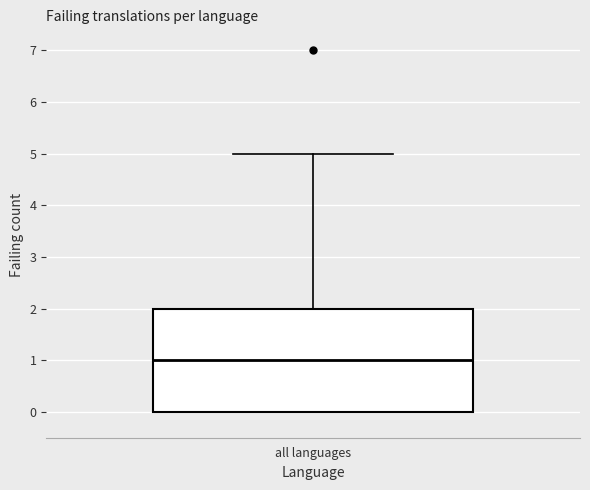

Where is the upper edge of the box for all languages on the y-axis? The values are not printed on the chart, so give them approximately, as read against the axis.

2